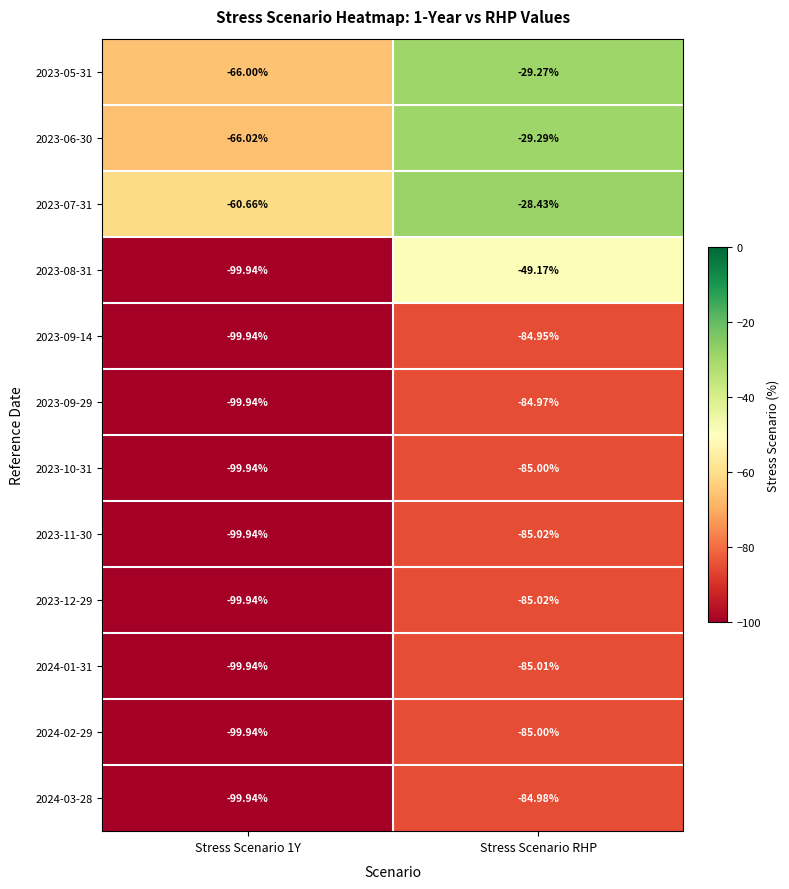

At which label is 2023-06-30 closest to -47?

Stress Scenario RHP